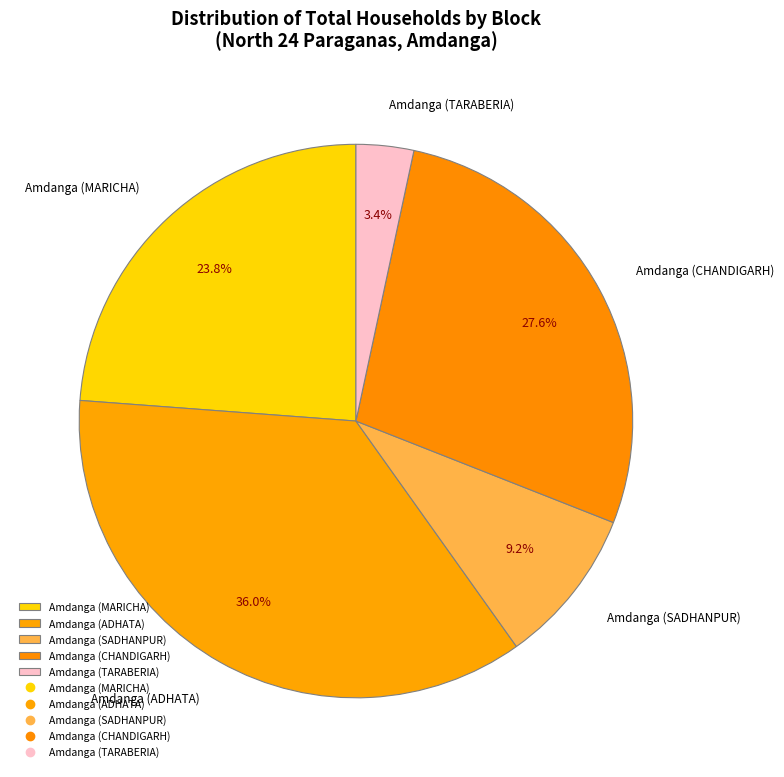

Which category has the smallest portion of the pie?

Amdanga (TARABERIA)